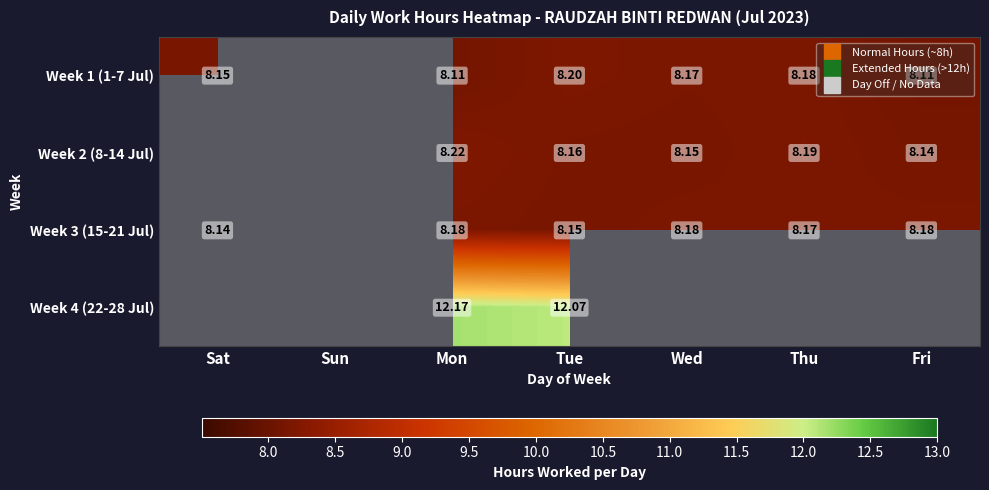

At how many categories does at least one series exceed 10?

2